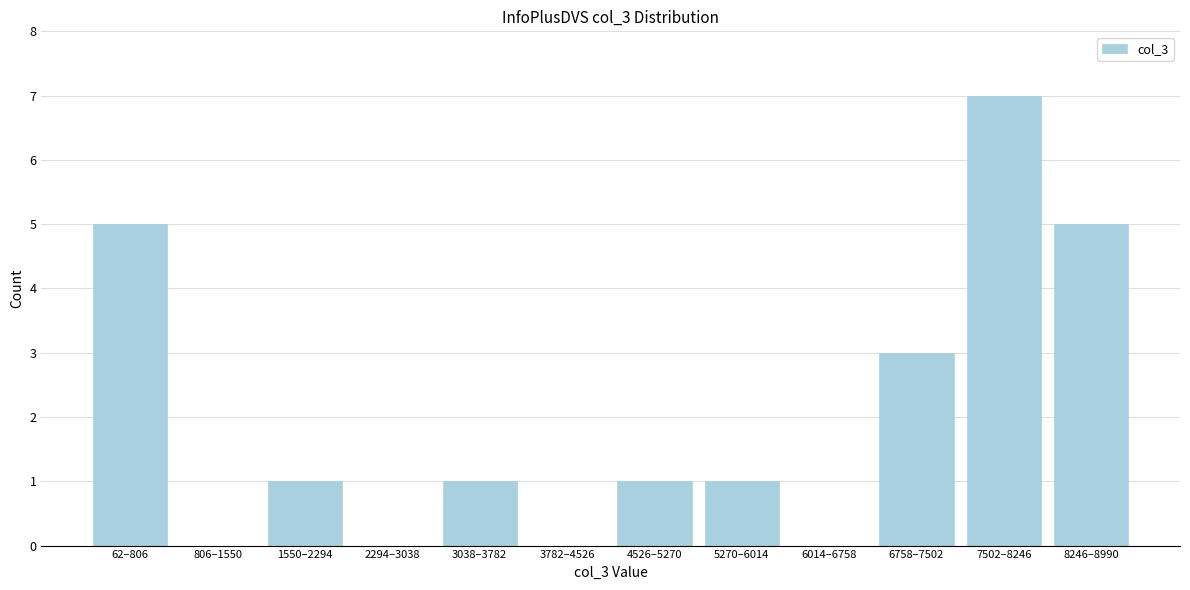

Reading left to right, transcribe all the data shown in this chart.

62–806=5	806–1550=0	1550–2294=1	2294–3038=0	3038–3782=1	3782–4526=0	4526–5270=1	5270–6014=1	6014–6758=0	6758–7502=3	7502–8246=7	8246–8990=5